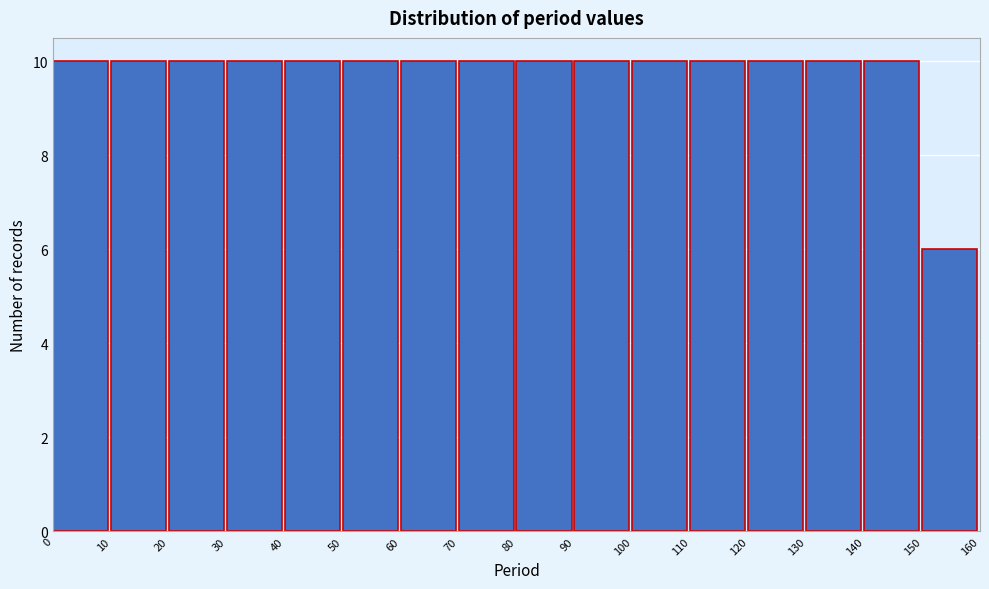

Reading left to right, list every bar in this chart as the range it spans on the x-axis followed by its height. The values are not printed on the chart, so give them approximately, as read against the axis.

0 to 10: 10
10 to 20: 10
20 to 30: 10
30 to 40: 10
40 to 50: 10
50 to 60: 10
60 to 70: 10
70 to 80: 10
80 to 90: 10
90 to 100: 10
100 to 110: 10
110 to 120: 10
120 to 130: 10
130 to 140: 10
140 to 150: 10
150 to 160: 6